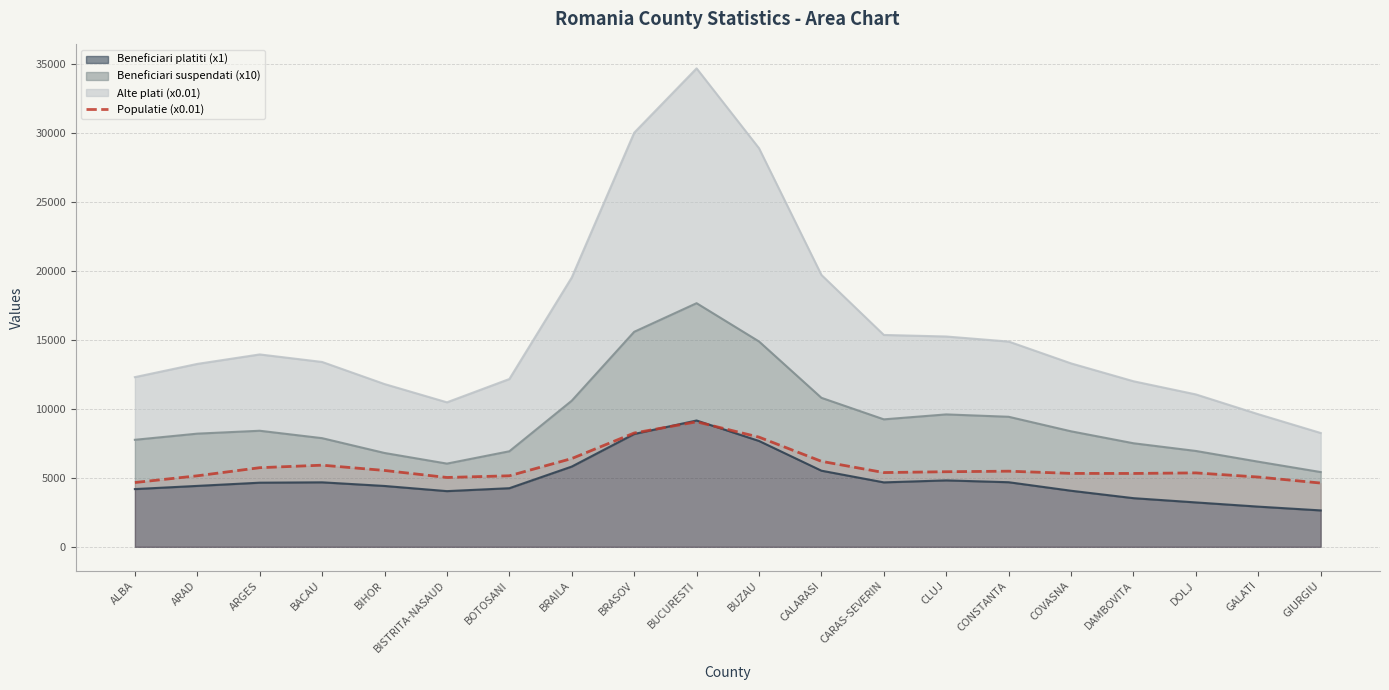

What is the change in value from CARAS-SEVERIN to GALATI?

-325.1